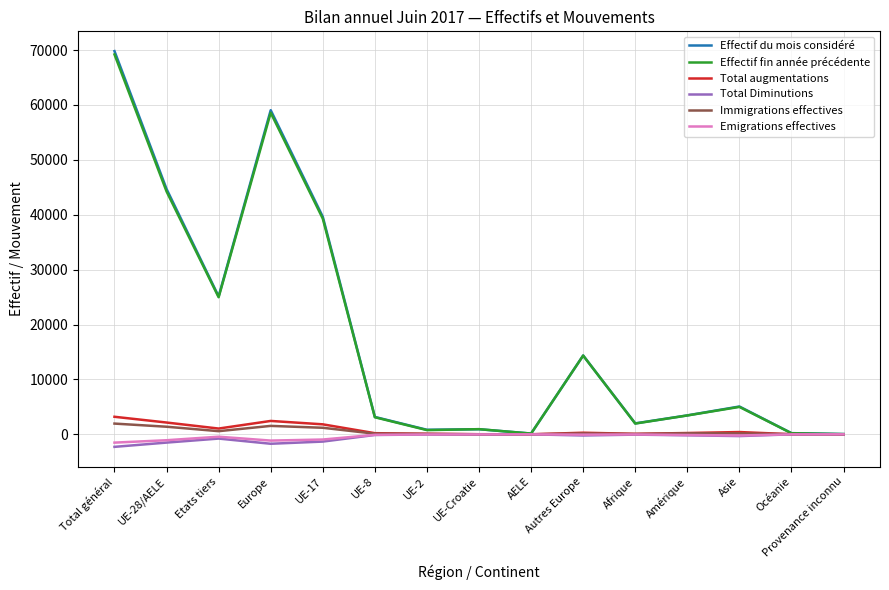

Does the chart have visible grid lines?

Yes